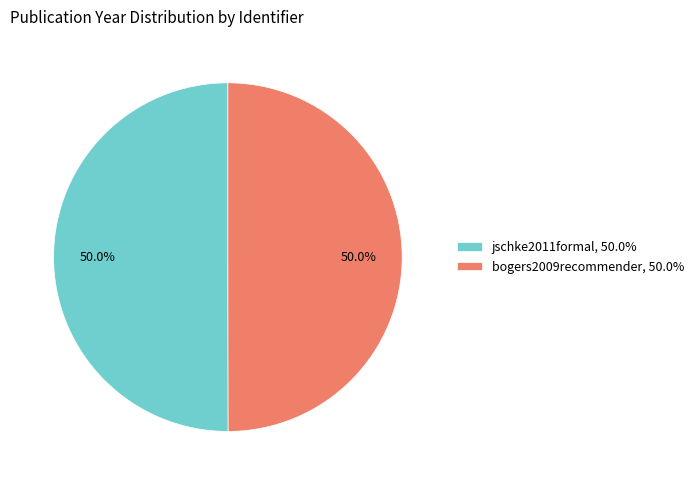

Do bogers2009recommender, 50.0% and jschke2011formal, 50.0% together represent more than half of the pie?

Yes